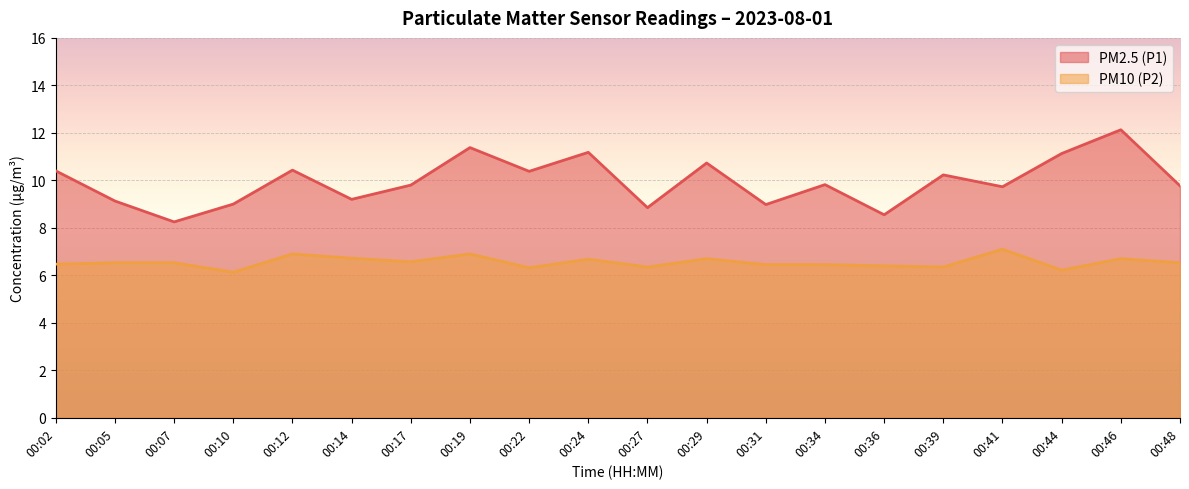

What is the maximum value for PM2.5 (P1)?

12.1